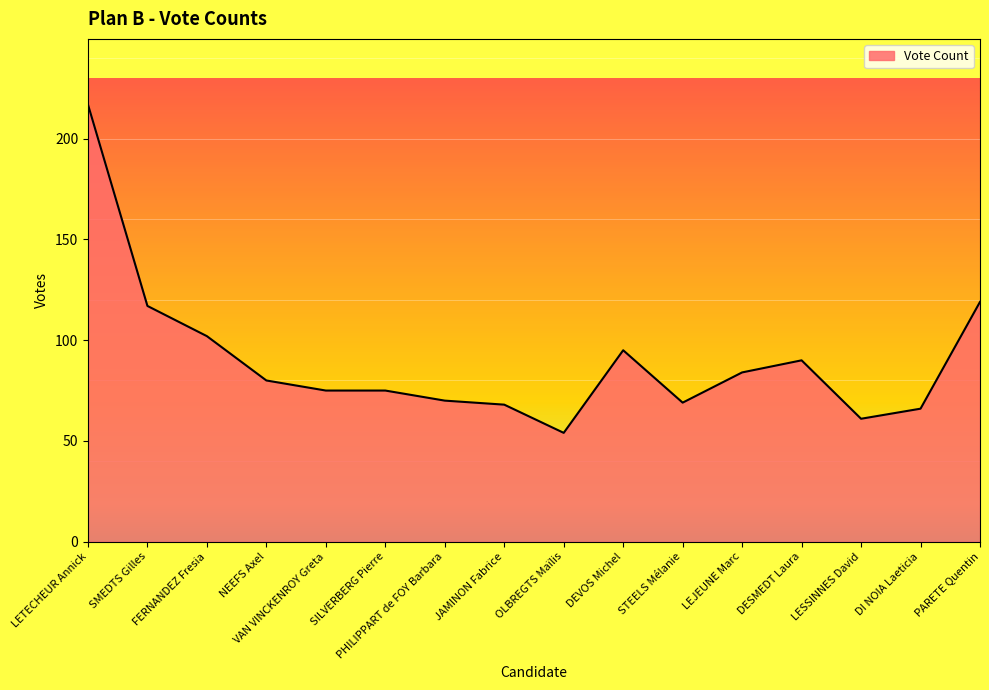

What position from the right is LEJEUNE Marc?

5